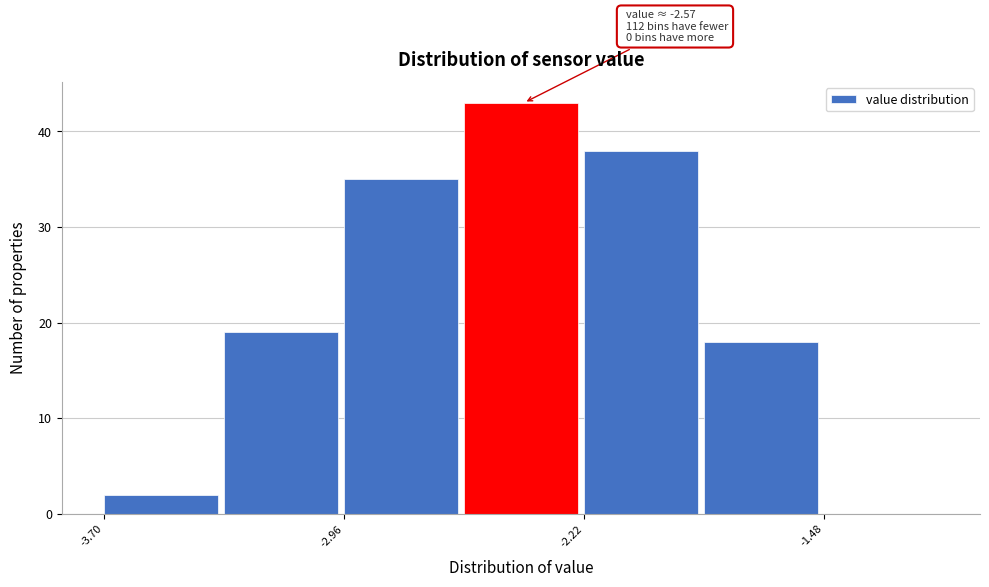

Read against the x-axis, roughly where is the centre of the tallest bar?

-2.4